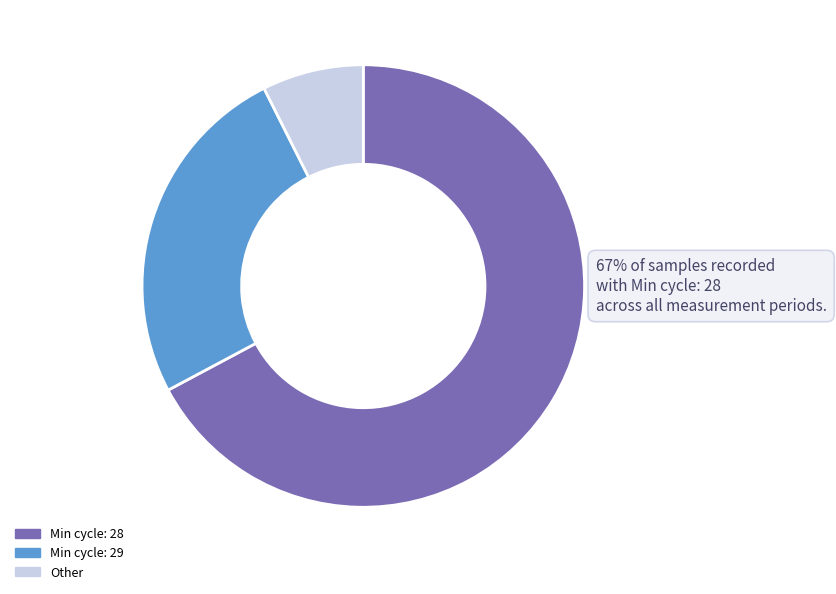

What percentage is the Min cycle: 29 slice, to the nearest percent?

25%